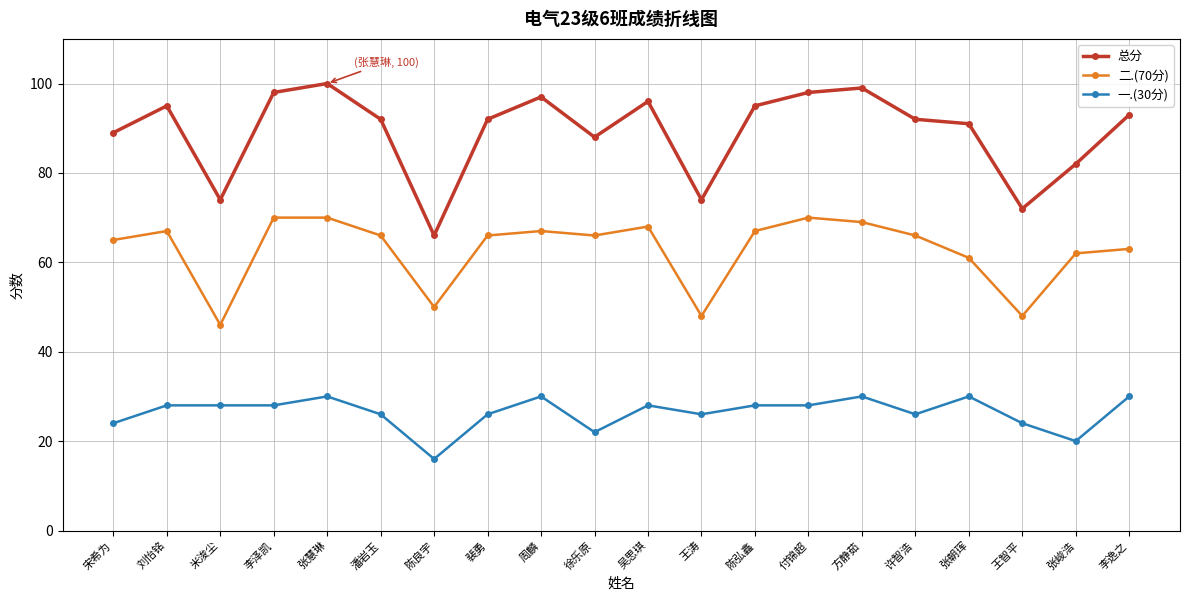

What is the value of the 一.(30分) point at the 6th from the left?

26